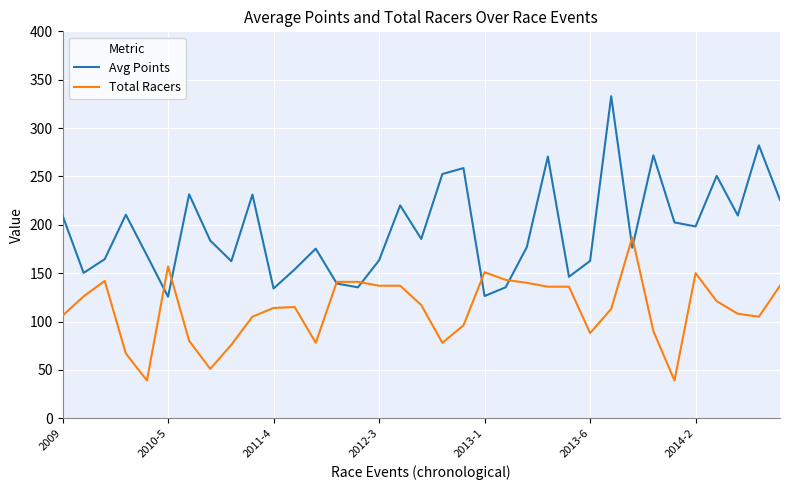

Rank the series by their maximum value, from lowest to highest.

Total Racers, Avg Points